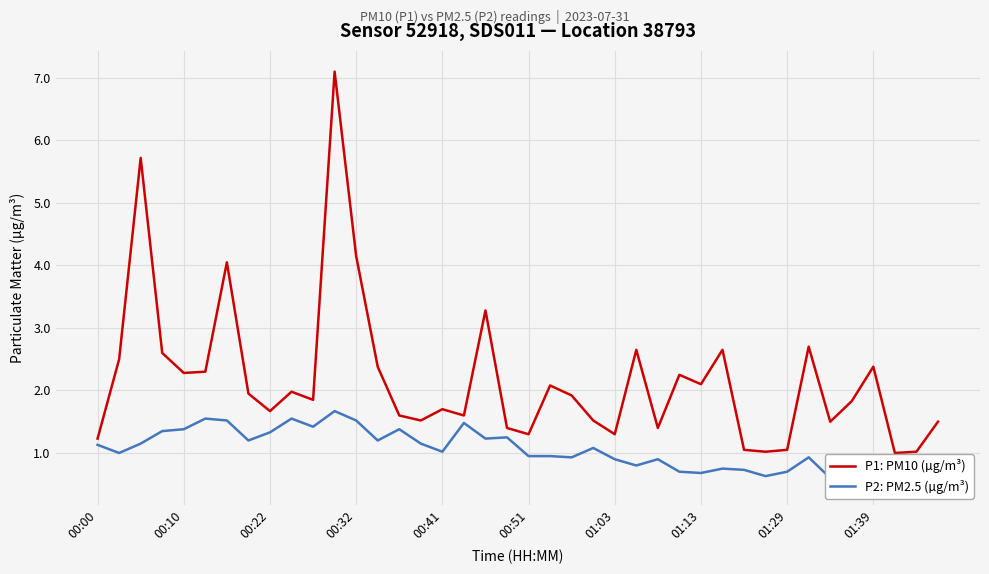

What position from the right is 31?

9